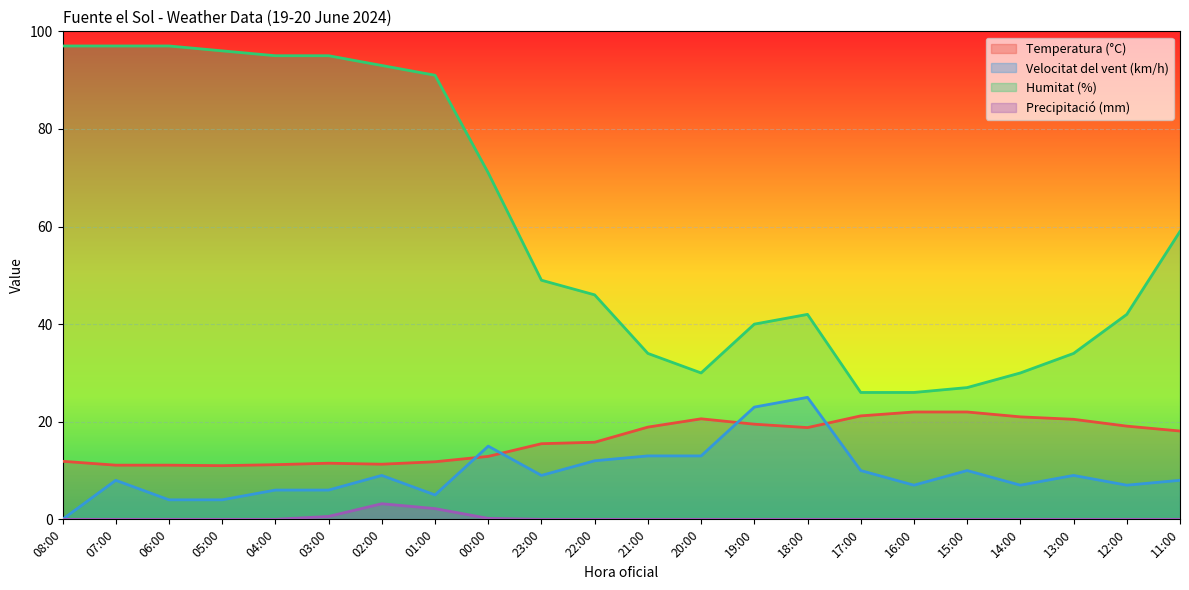

What is the value of the Velocitat del vent (km/h) point at the 3rd from the left?

4.0